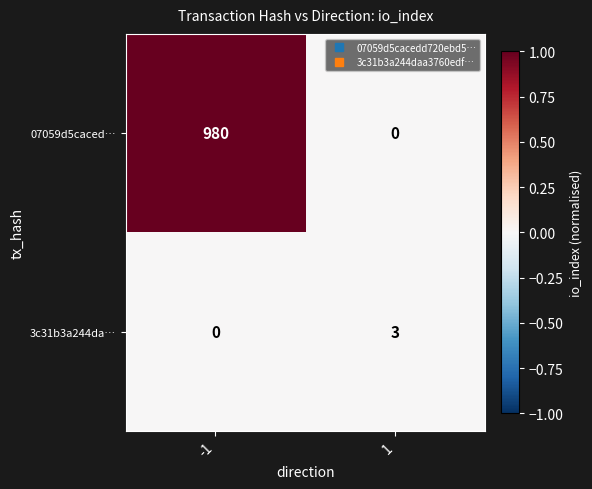

Reading left to right, transcribe all the data shown in this chart.

07059d5caced…: 980	0
3c31b3a244da…: 0	3